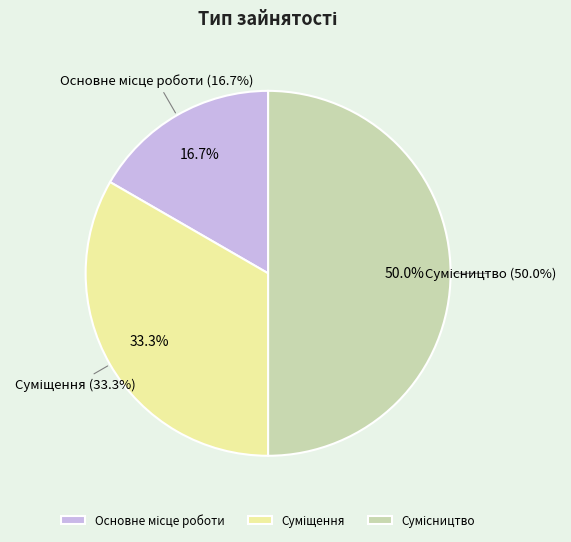

Which has a higher value, Основне місце роботи or Сумісництво?

Сумісництво